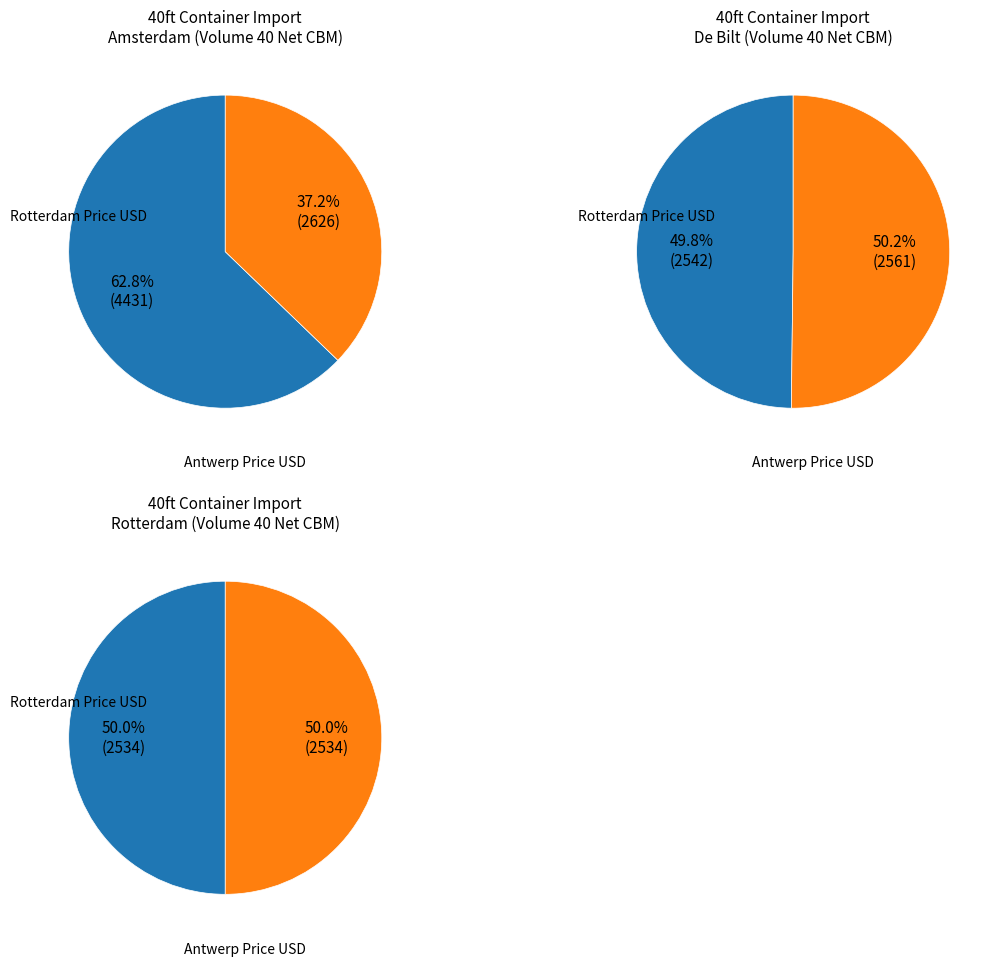

What percentage is the Antwerp Price USD slice, to the nearest percent?

50%